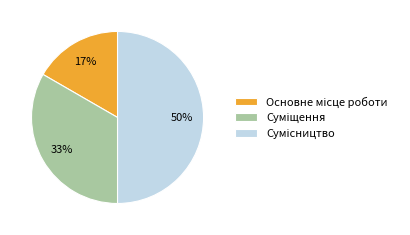

To the nearest percent, what is the average slice percentage?

33%